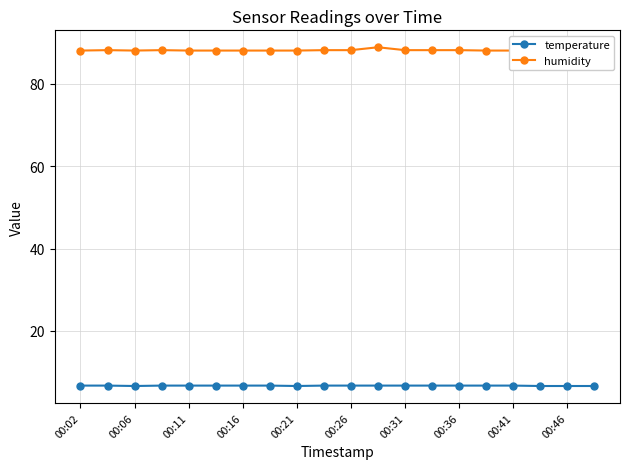

What is the sum of the temperature values at 00:11 and 00:02?

13.4